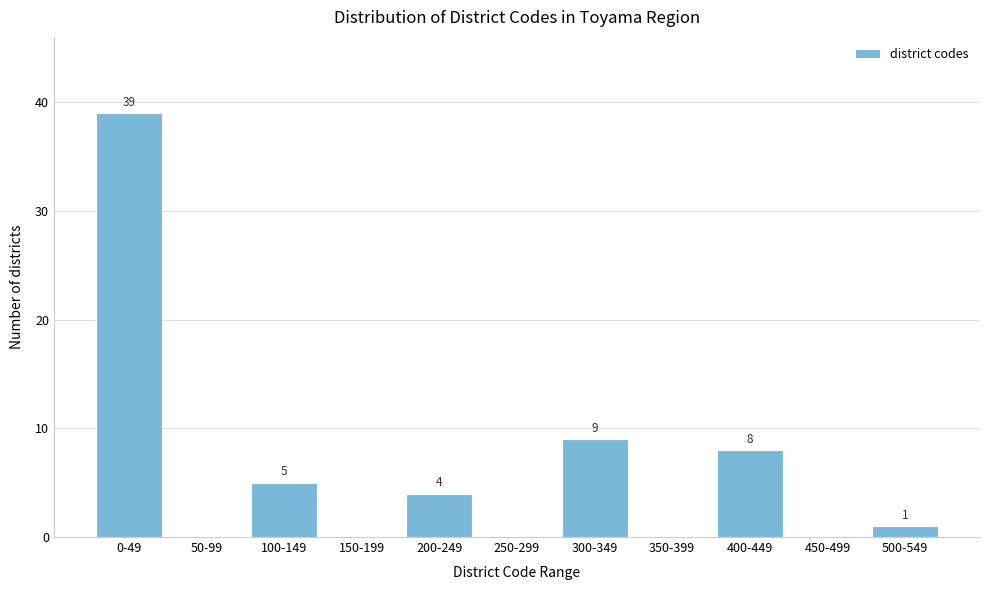

Reading left to right, what are all the values shown in this chart?

0-49=39	50-99=0	100-149=5	150-199=0	200-249=4	250-299=0	300-349=9	350-399=0	400-449=8	450-499=0	500-549=1